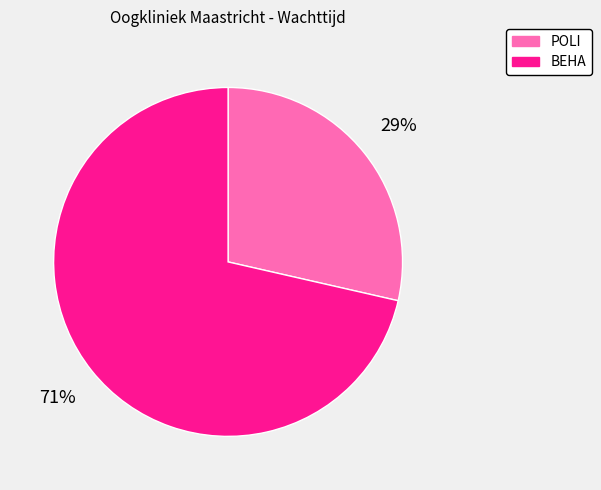

Which slice is the largest?

BEHA